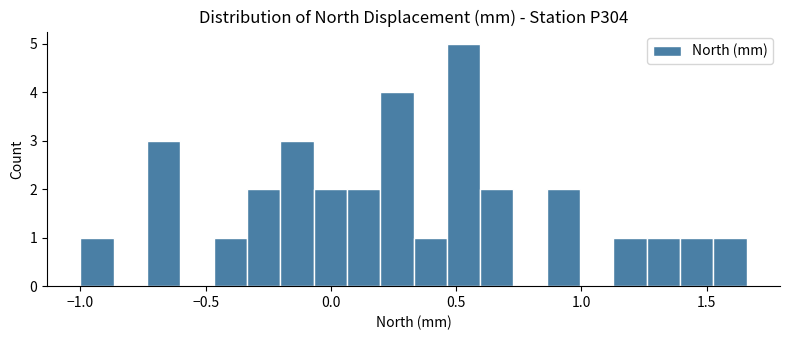

Read against the x-axis, roughly where is the centre of the tallest bar?

0.55